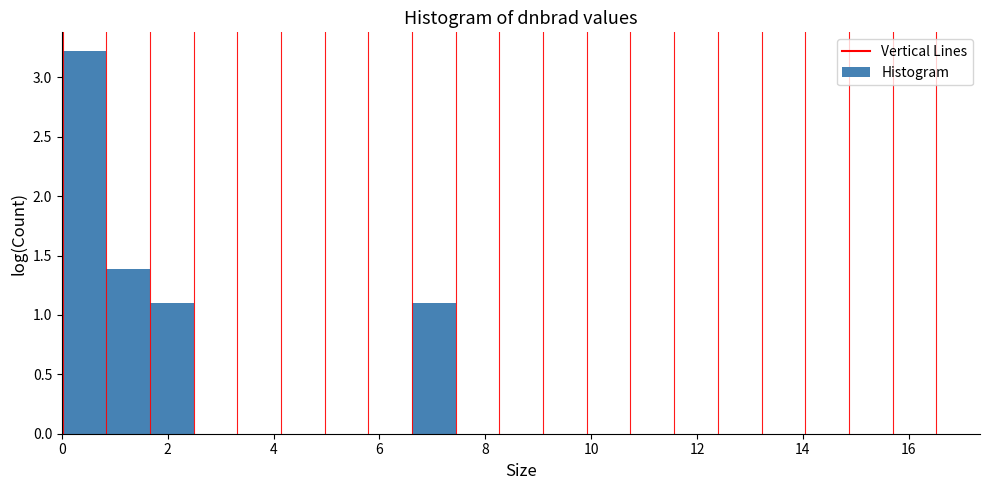

Over which range of the x-axis is the bar tallest?

0.0 to 0.8